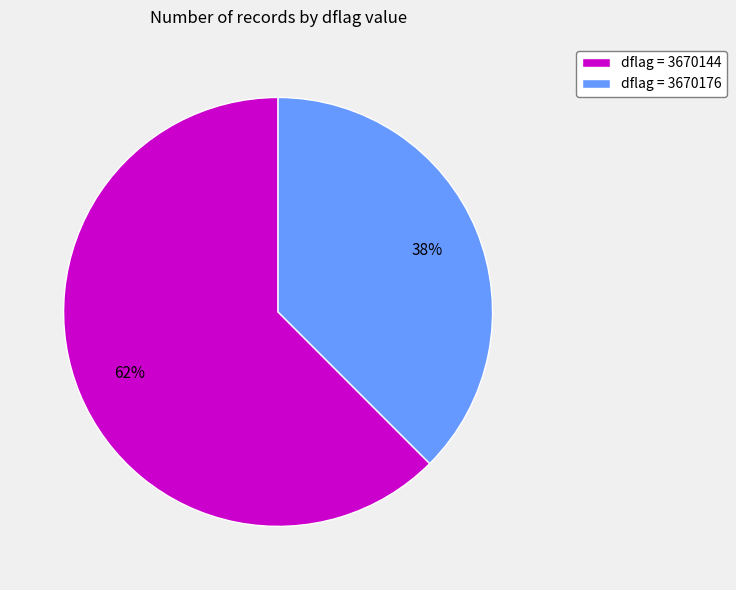

To the nearest percent, what is the average slice percentage?

50%